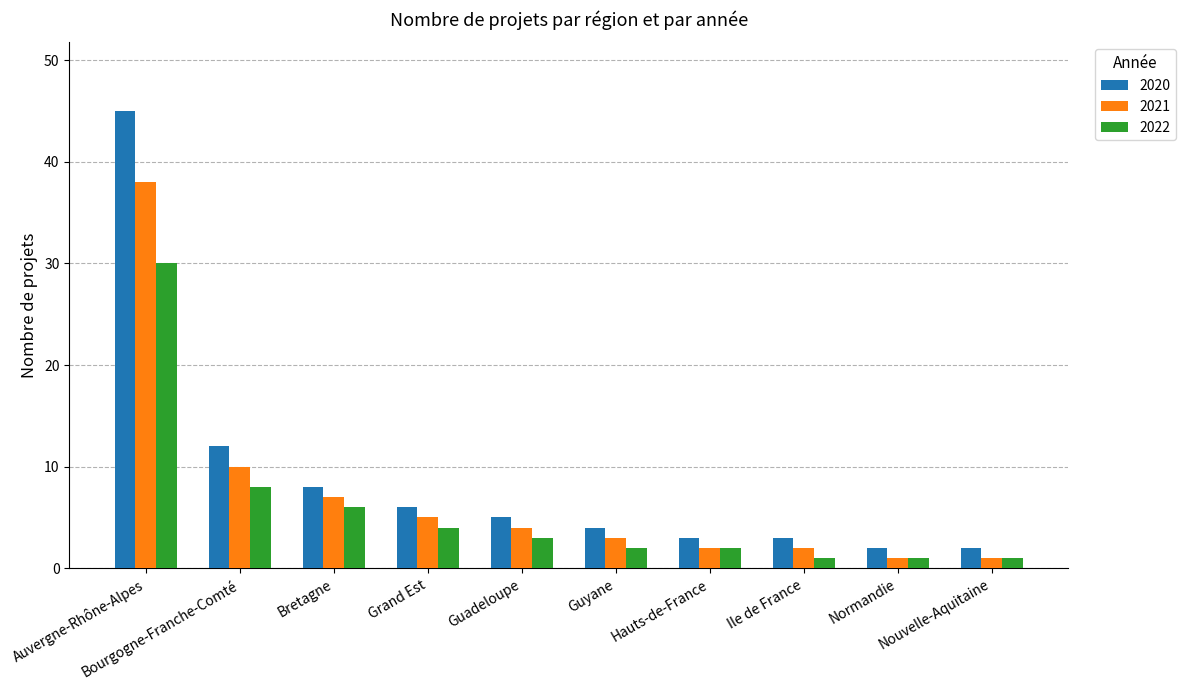

Reading right to left, extract all data points from this chart.

2020: 2	2	3	3	4	5	6	8	12	45
2021: 1	1	2	2	3	4	5	7	10	38
2022: 1	1	1	2	2	3	4	6	8	30